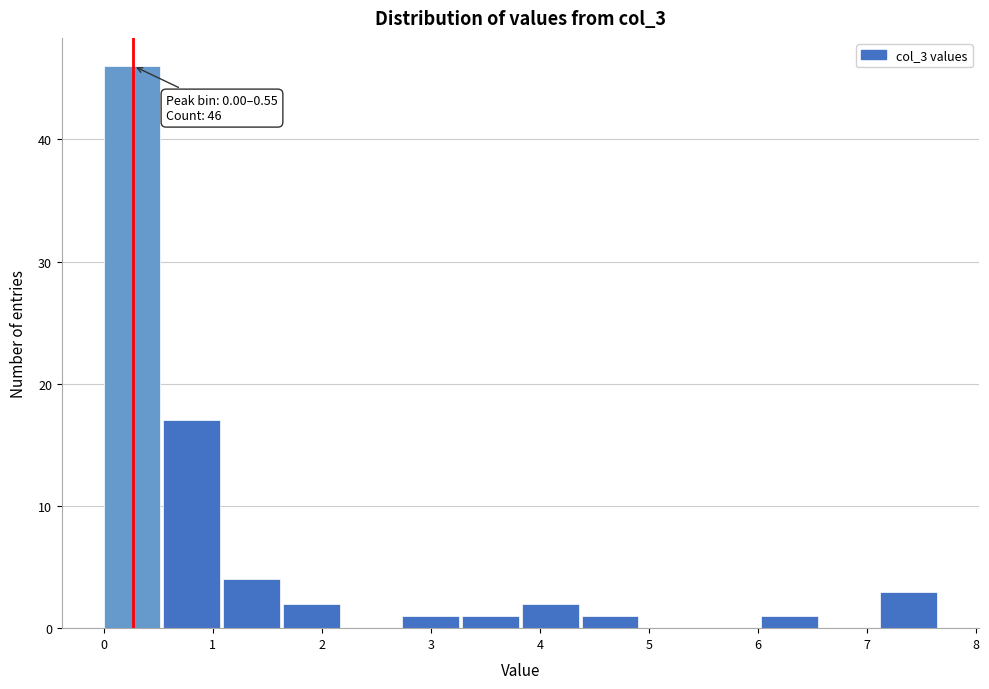

Which range on the x-axis has the tallest bar?

0.0 to 0.5